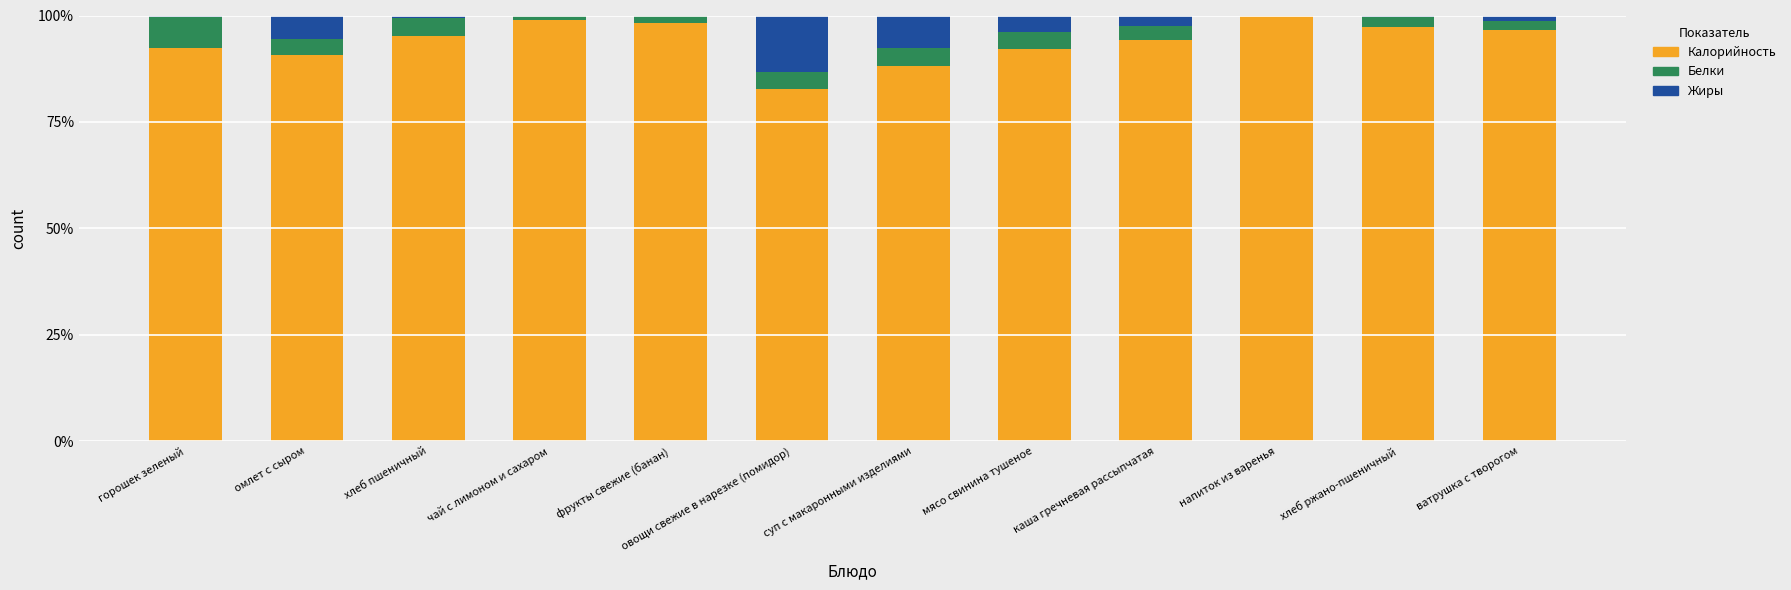

What is the sum of all Калорийность values?

1126.4